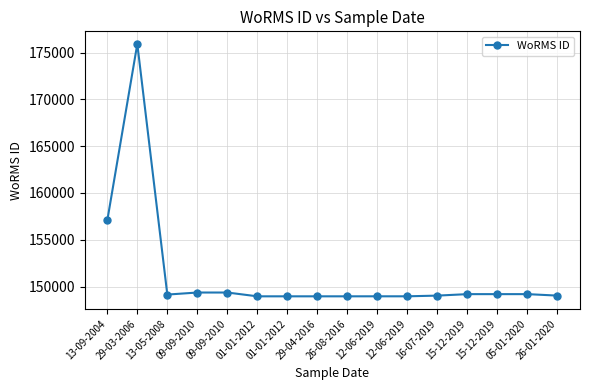

Does the chart have visible grid lines?

Yes